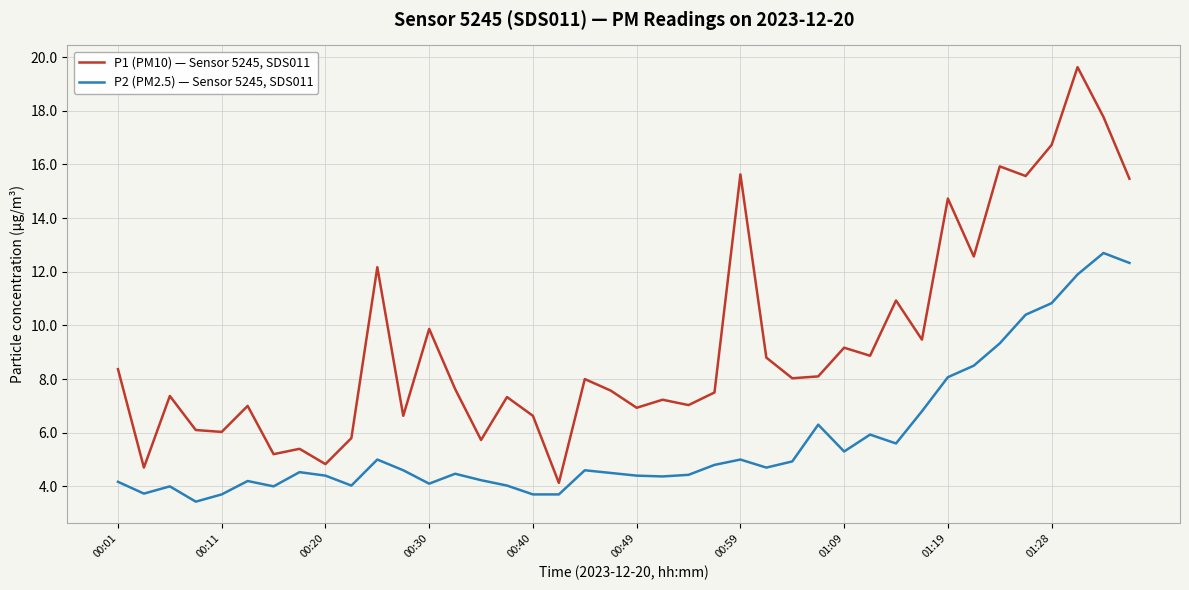

What is the minimum value for P2 (PM2.5) — Sensor 5245, SDS011?

3.4